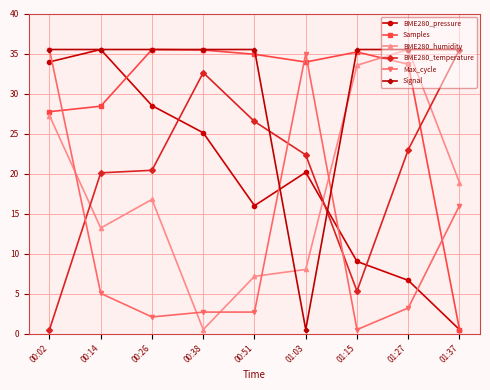

At which label does BME280_temperature reach its minimum?

00:02